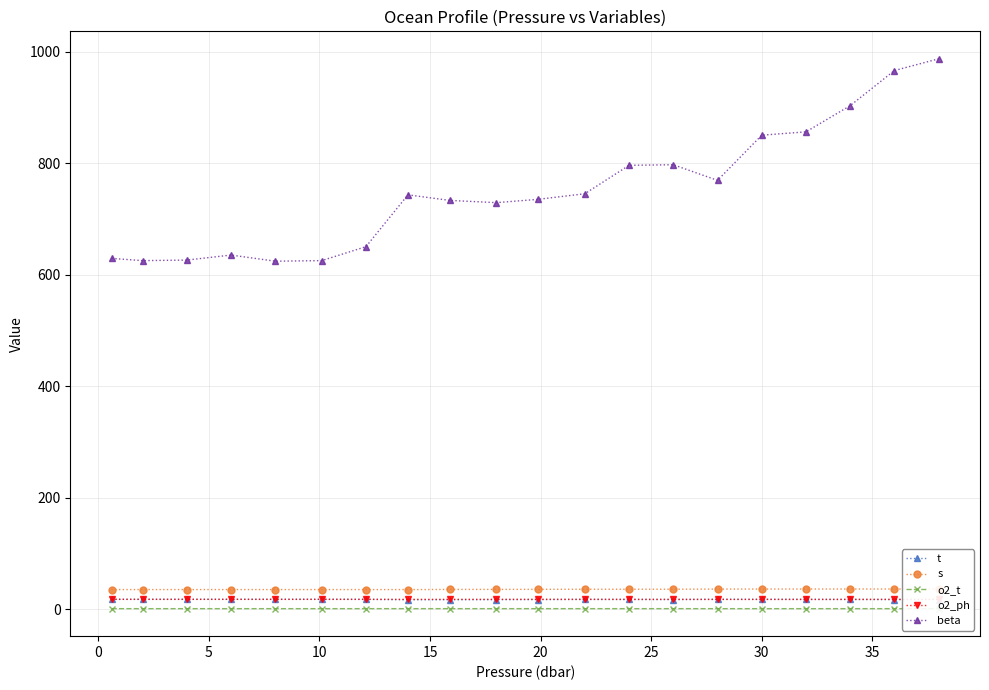

True or false: o2_ph and o2_t cross at least once.

False